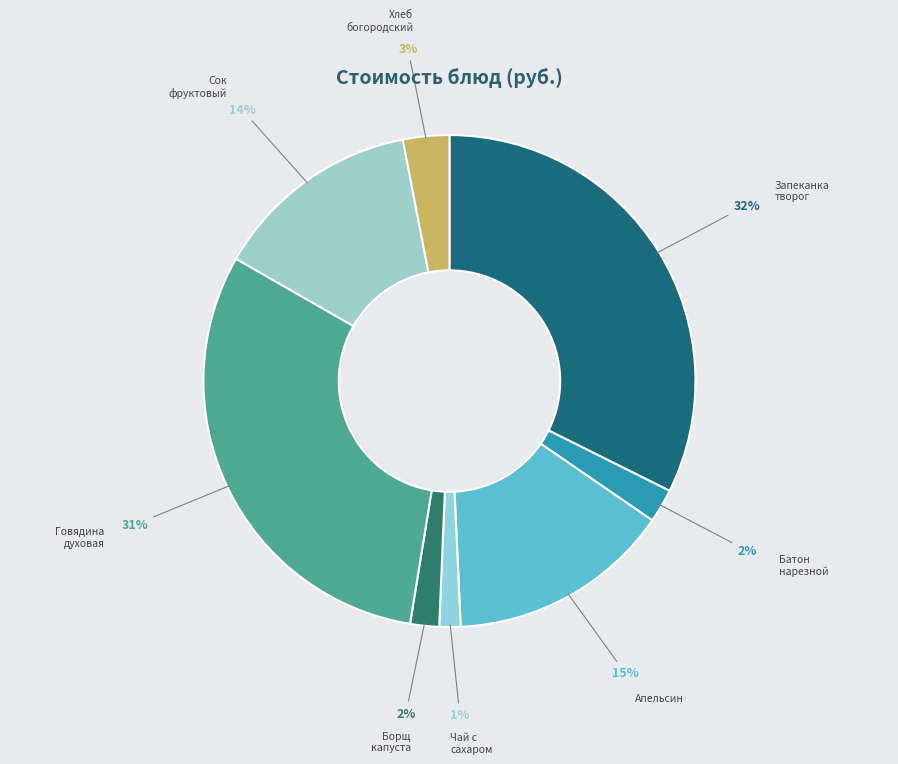

Count the number of slices in the pie.

8